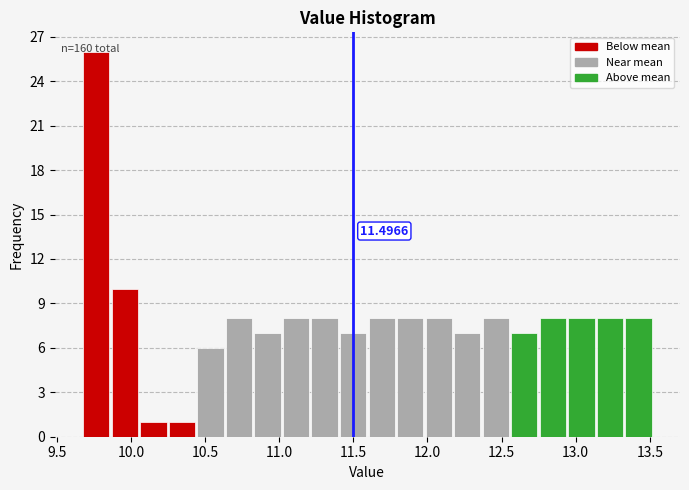

Read against the x-axis, roughly where is the centre of the tallest bar?

9.75